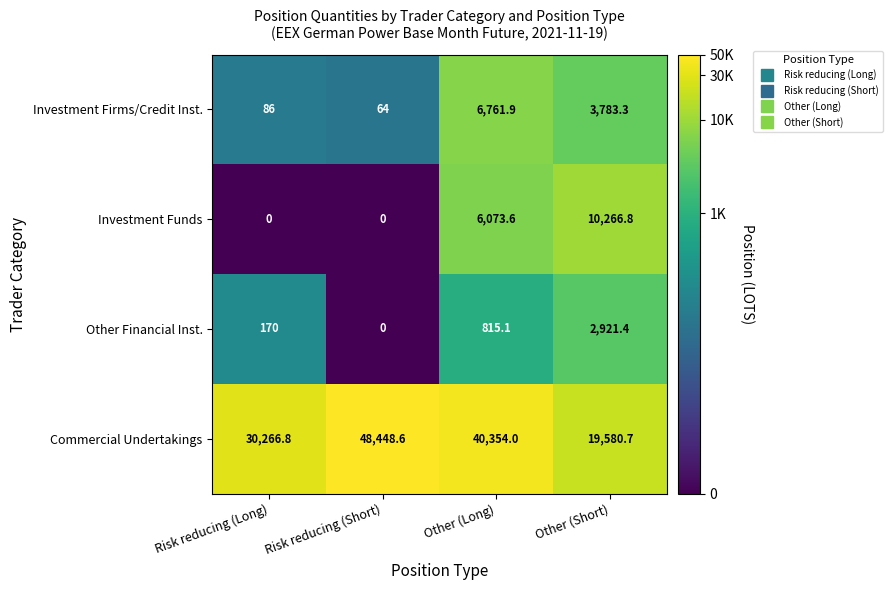

The Commercial Undertakings series shows 19580.7 at Other (Short). True or false?

True